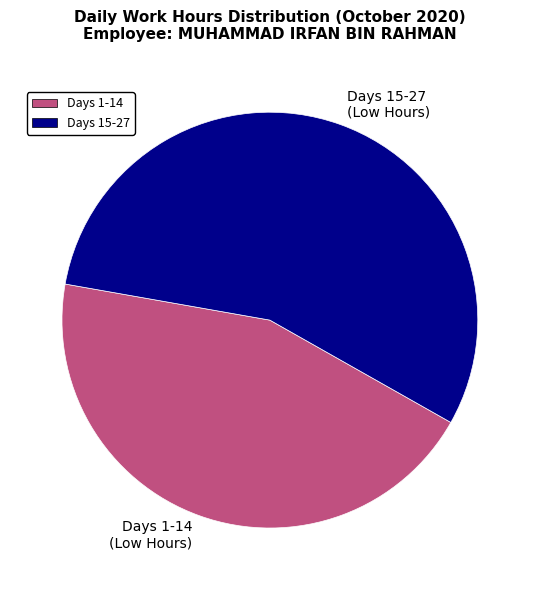

Which slice represents more than half of the pie?

Days 15-27